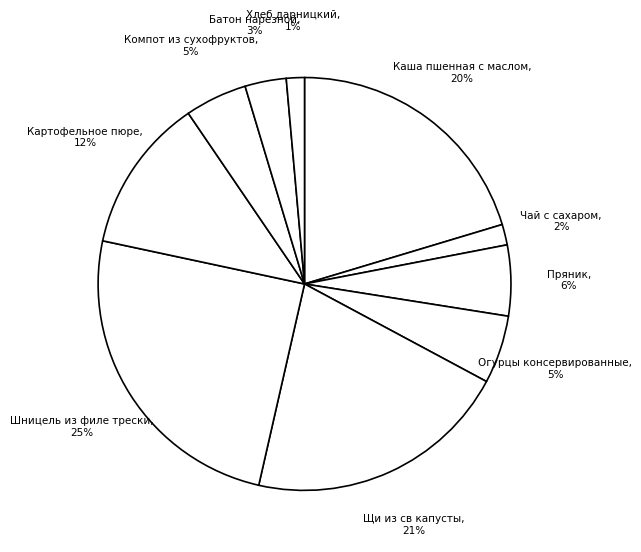

Do Щи из св капусты and Каша пшенная с маслом together represent more than half of the pie?

No